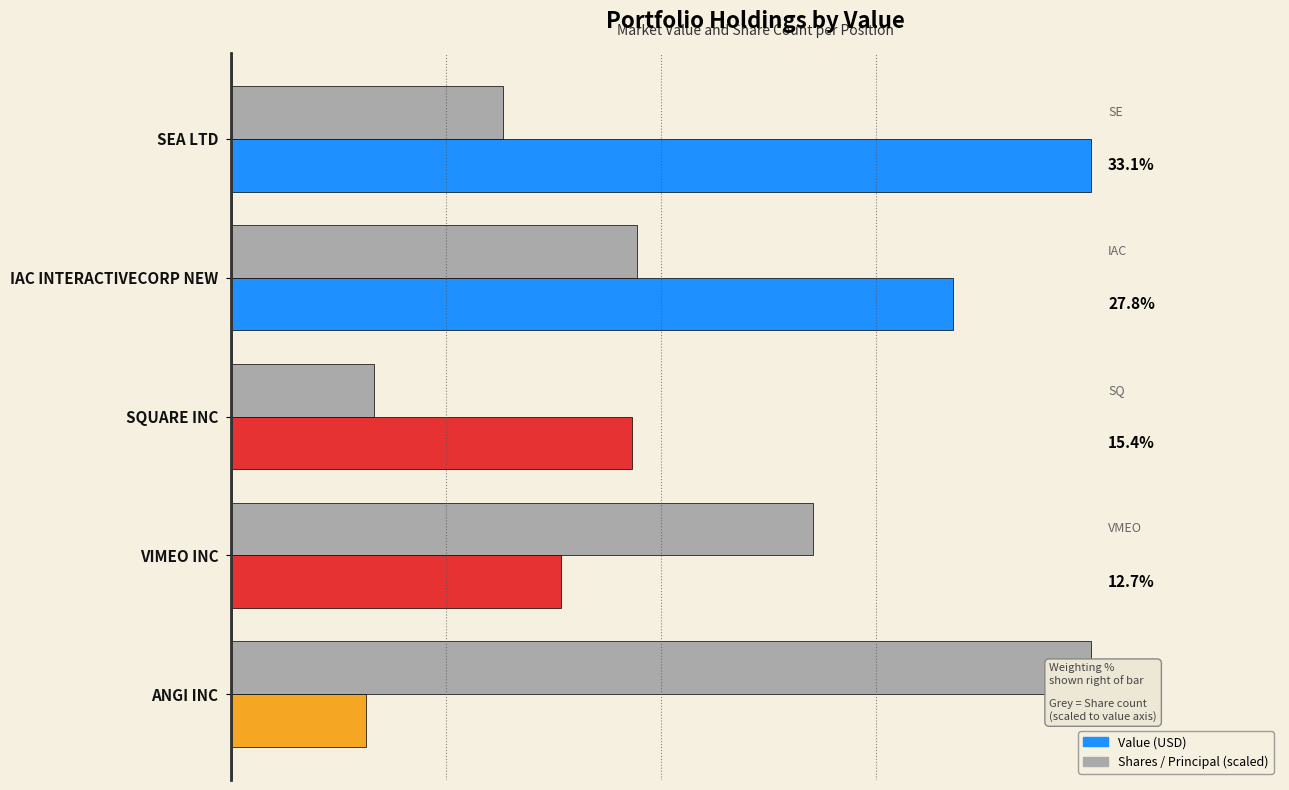

Which series has the largest total across all categories?

Value (USD)